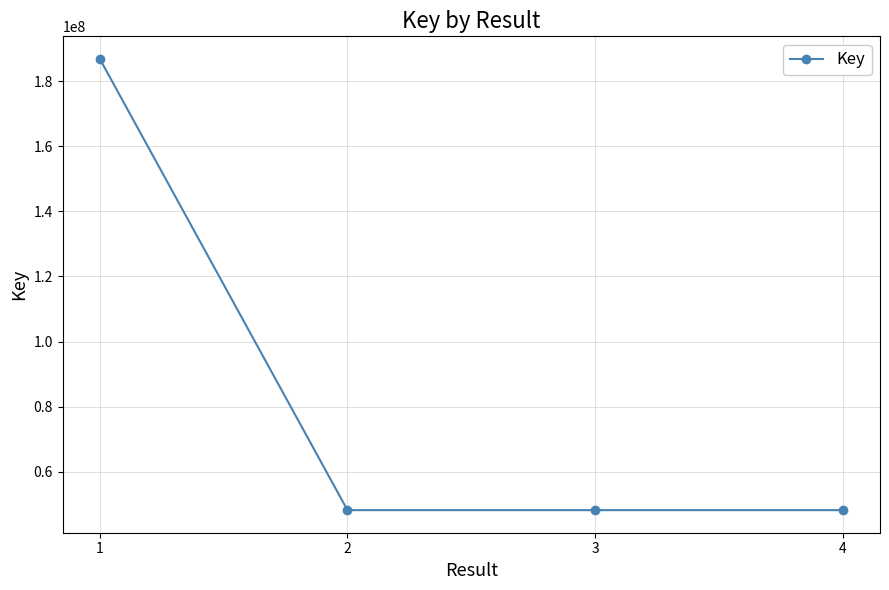

Which label corresponds to the largest value in the chart?

1